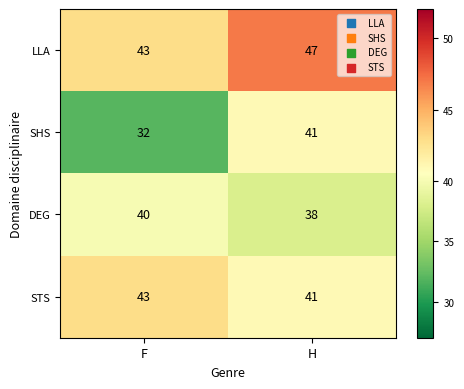

What is the difference between the highest and lowest values at F?

11